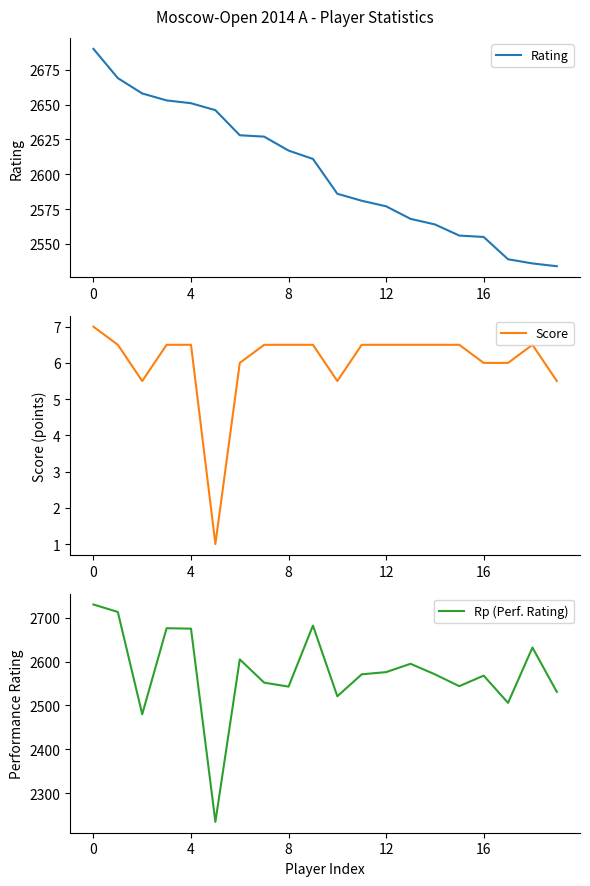

What is the highest value of the Rp (Perf. Rating) series?

2730